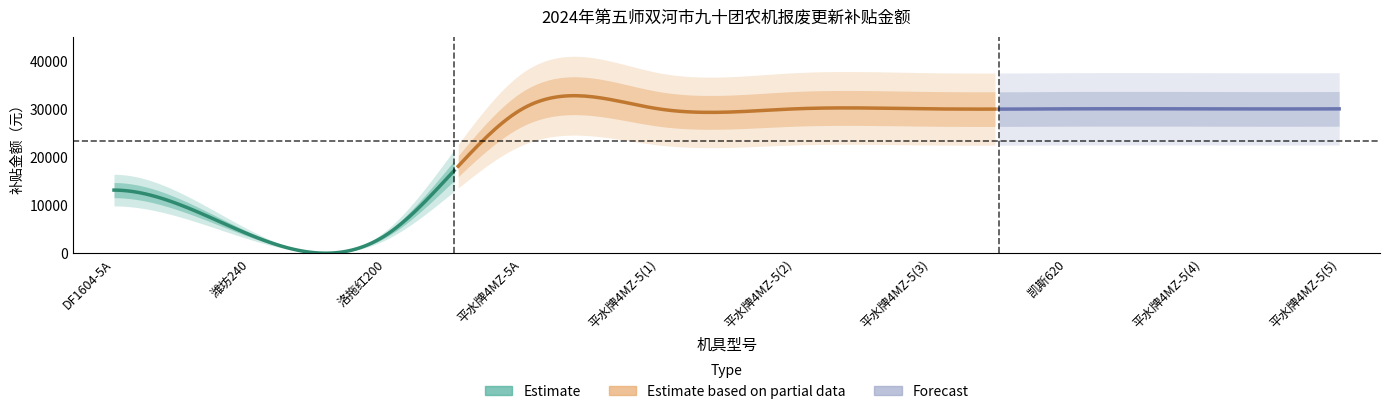

The value at DF1604-5A is 18675. True or false?

False